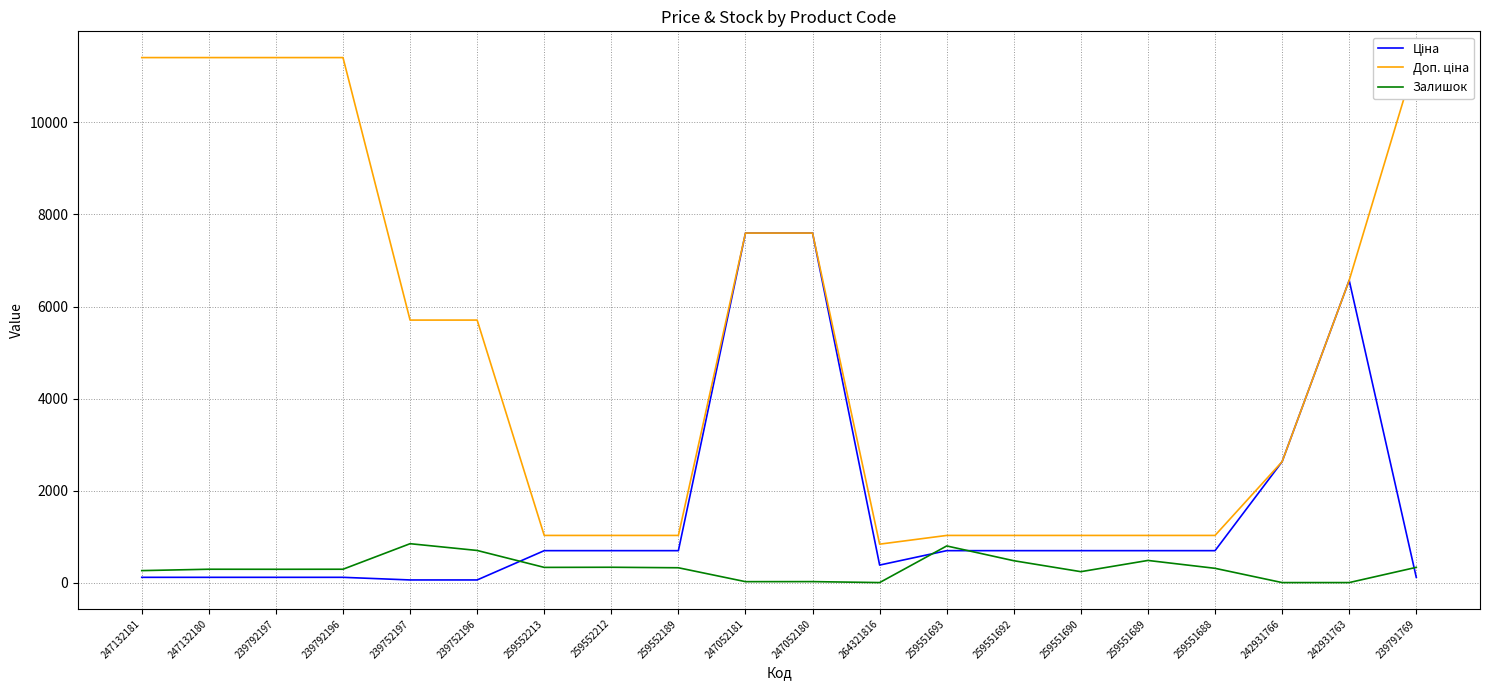

What is the minimum value for Доп. ціна?

835.0